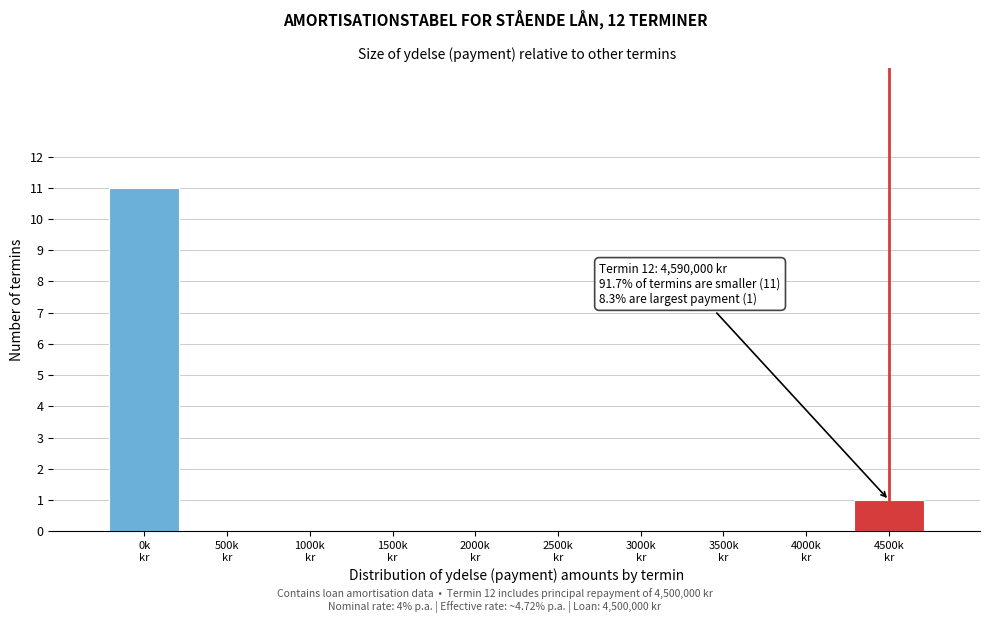

What is the maximum value shown in the chart?

11